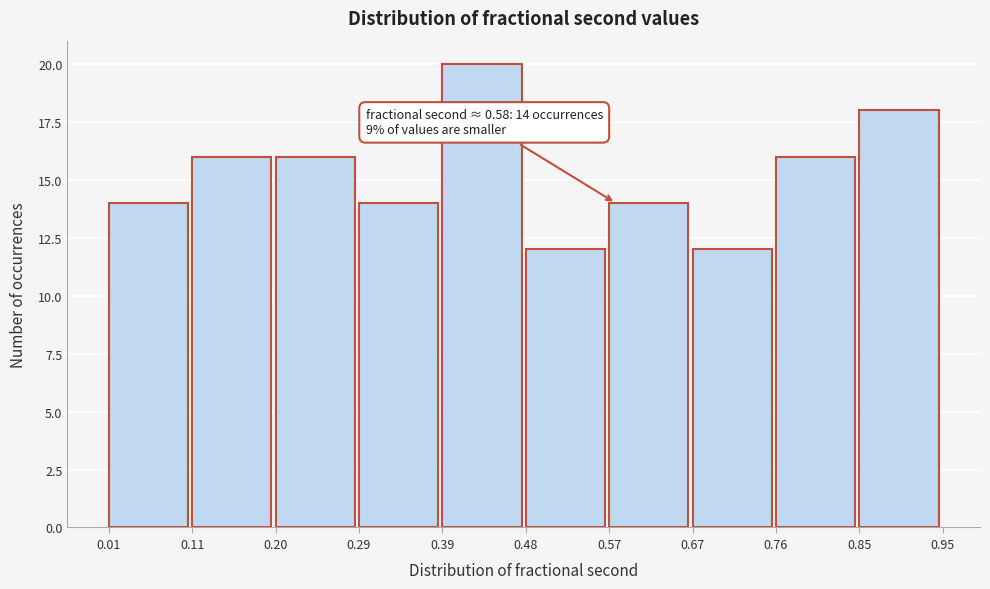

Which range on the x-axis has the tallest bar?

0.39 to 0.48